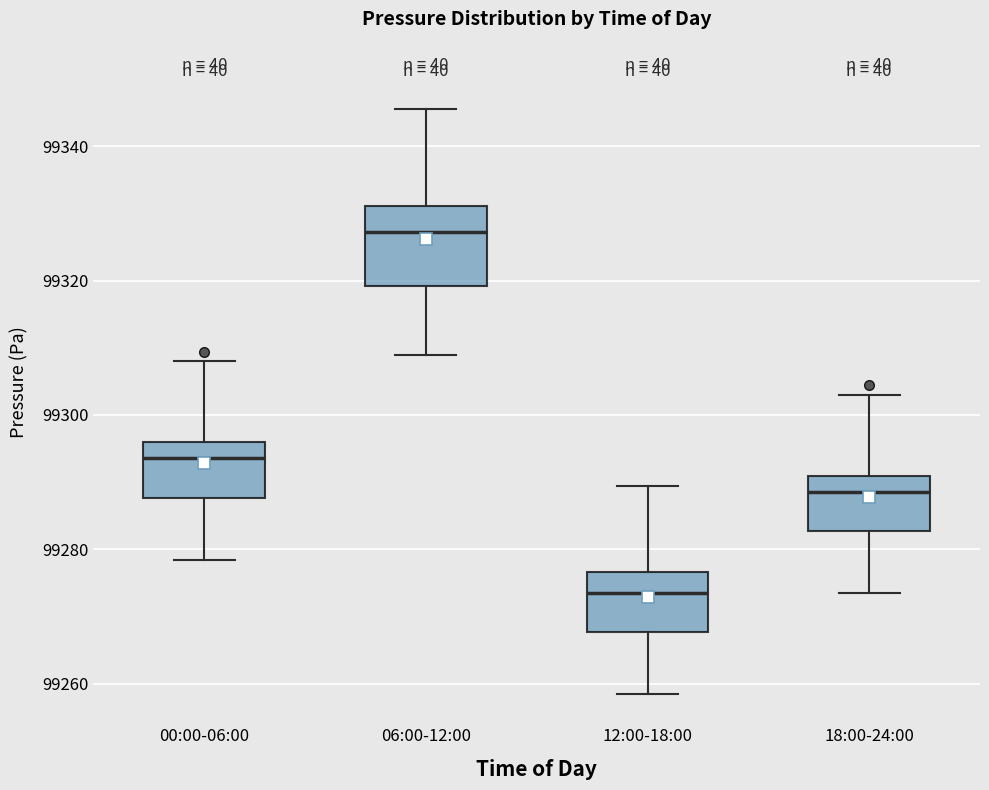

Reading left to right, transcribe this box plot: for each box, give where its median line is, the range the box spans, and where its two whiskers end, as read against the y-axis. The values are not printed on the chart, so give them approximately, as read against the axis.

00:00-06:00: median 99294, box 99288 to 99296, whiskers 99278 to 99308
06:00-12:00: median 99328, box 99320 to 99332, whiskers 99308 to 99346
12:00-18:00: median 99274, box 99268 to 99276, whiskers 99258 to 99290
18:00-24:00: median 99288, box 99282 to 99290, whiskers 99274 to 99302